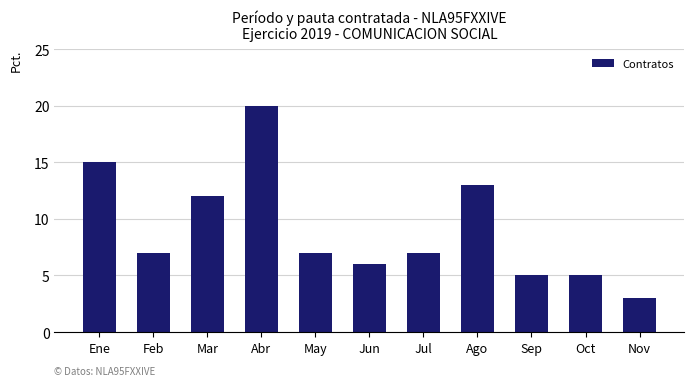

How many distinct data groups are displayed?

1